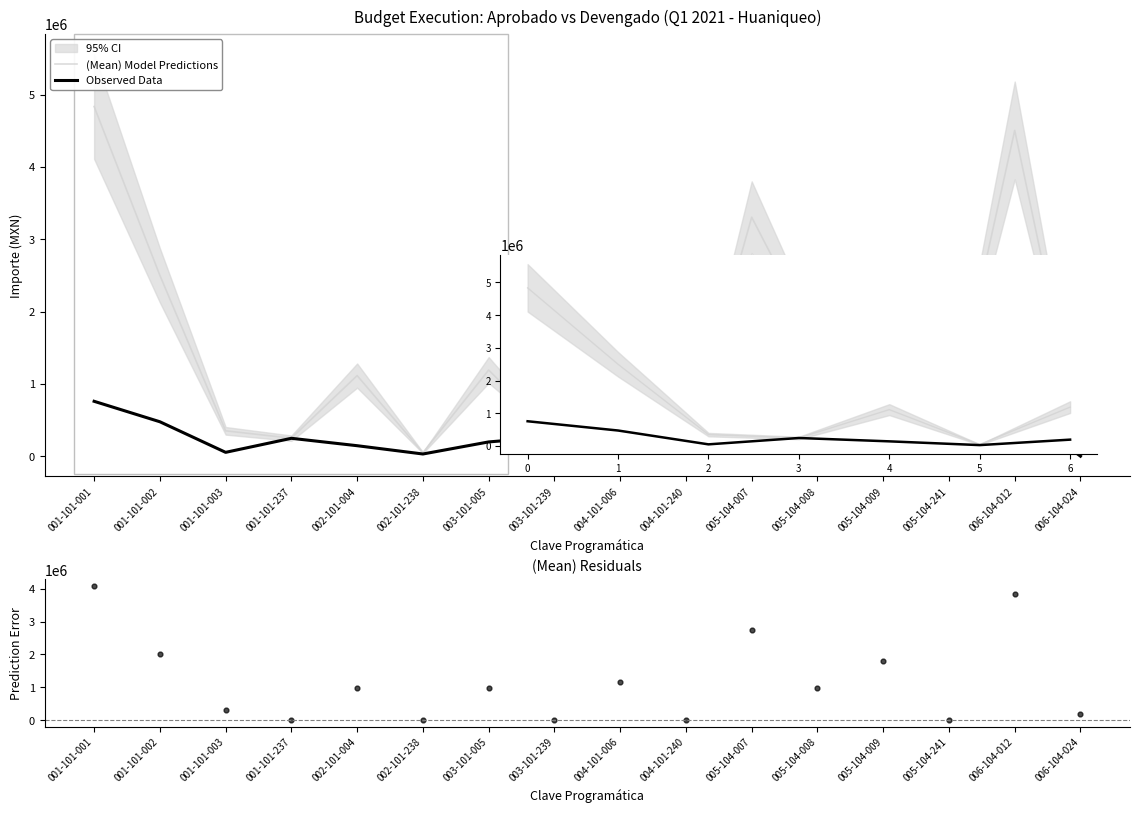

Is the value of Residuals (Aprobado - Devengado) at 005-104-008 greater than the value of (Mean) Model Predictions at 001-101-003?

Yes